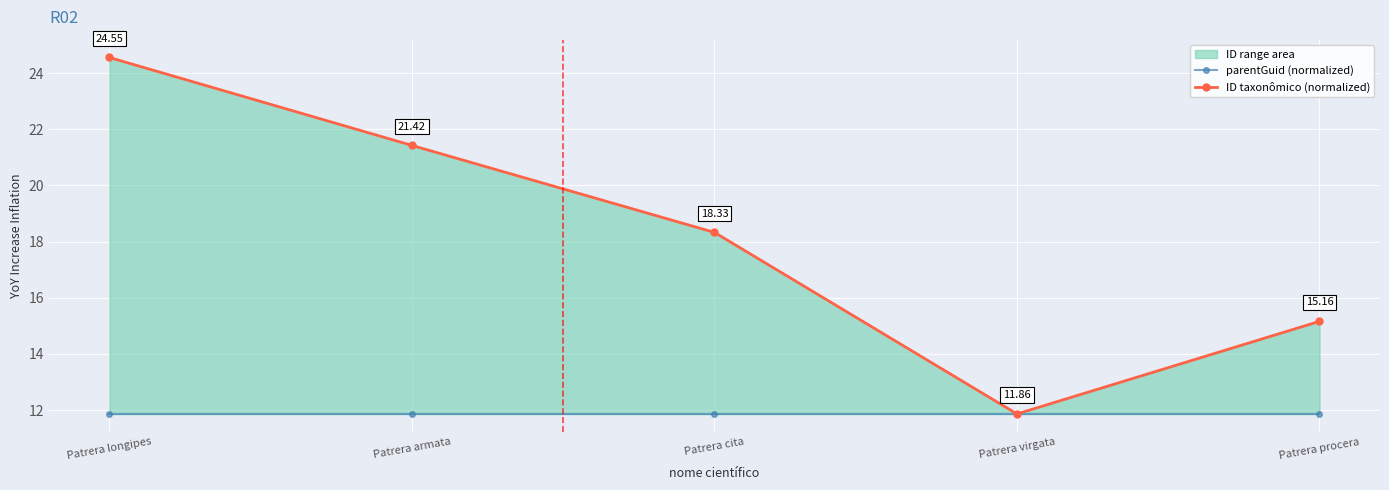

The ID taxonômico (normalized) series shows 18.3 at Patrera cita. True or false?

True